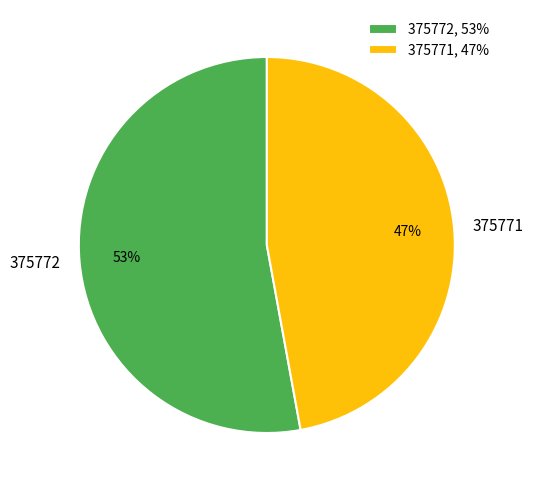

Which category accounts for the majority?

375772